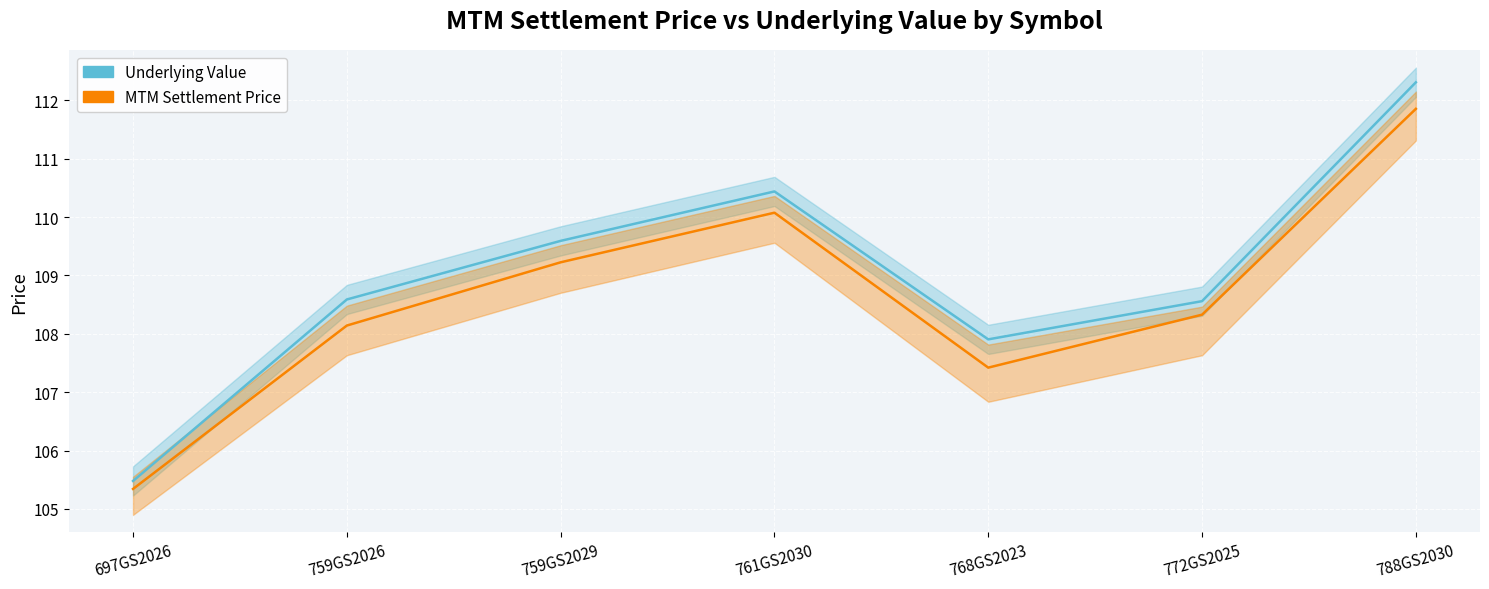

Rank the series by their average value, from lowest to highest.

MTM Settlement Price, Underlying Value